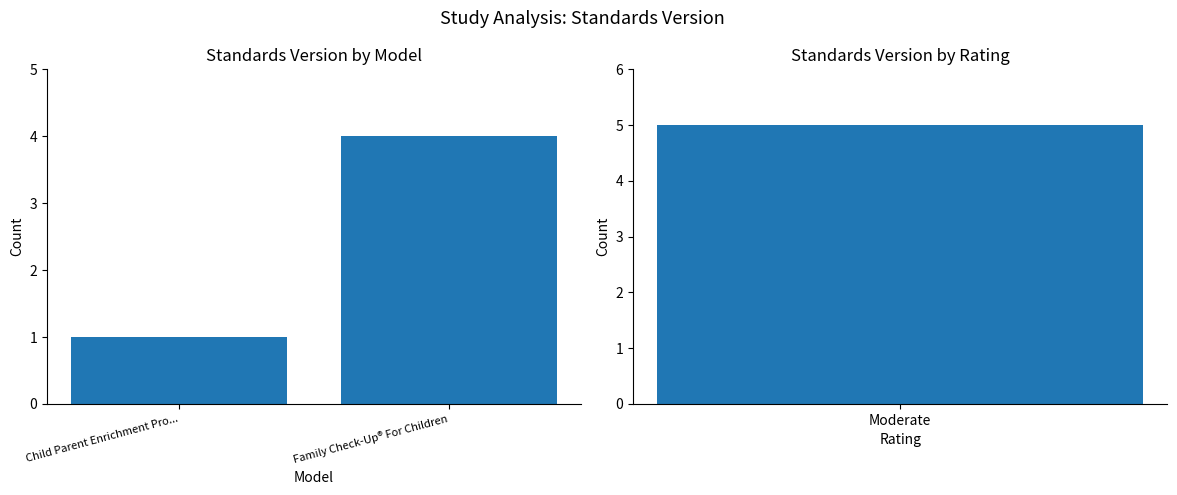

Count the values in the range 1 to 4.

2